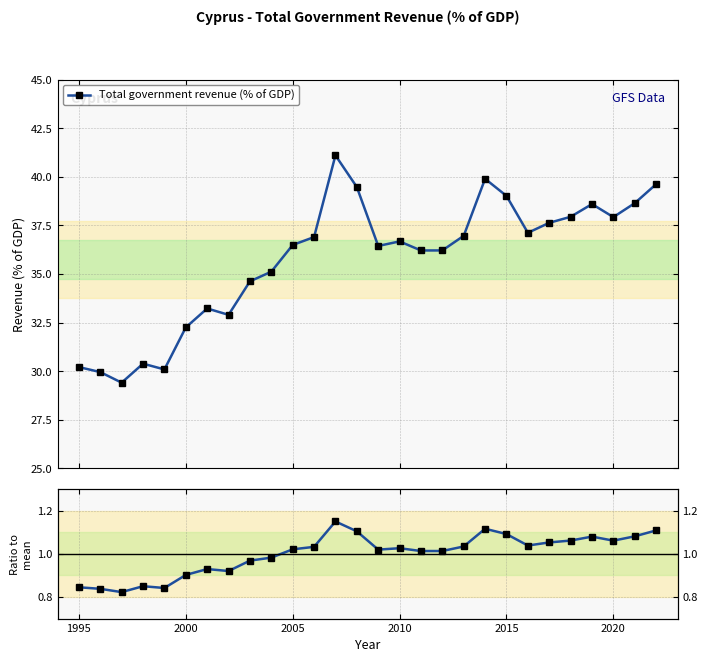

What is the highest value of the Total government revenue (% of GDP) series?

41.1